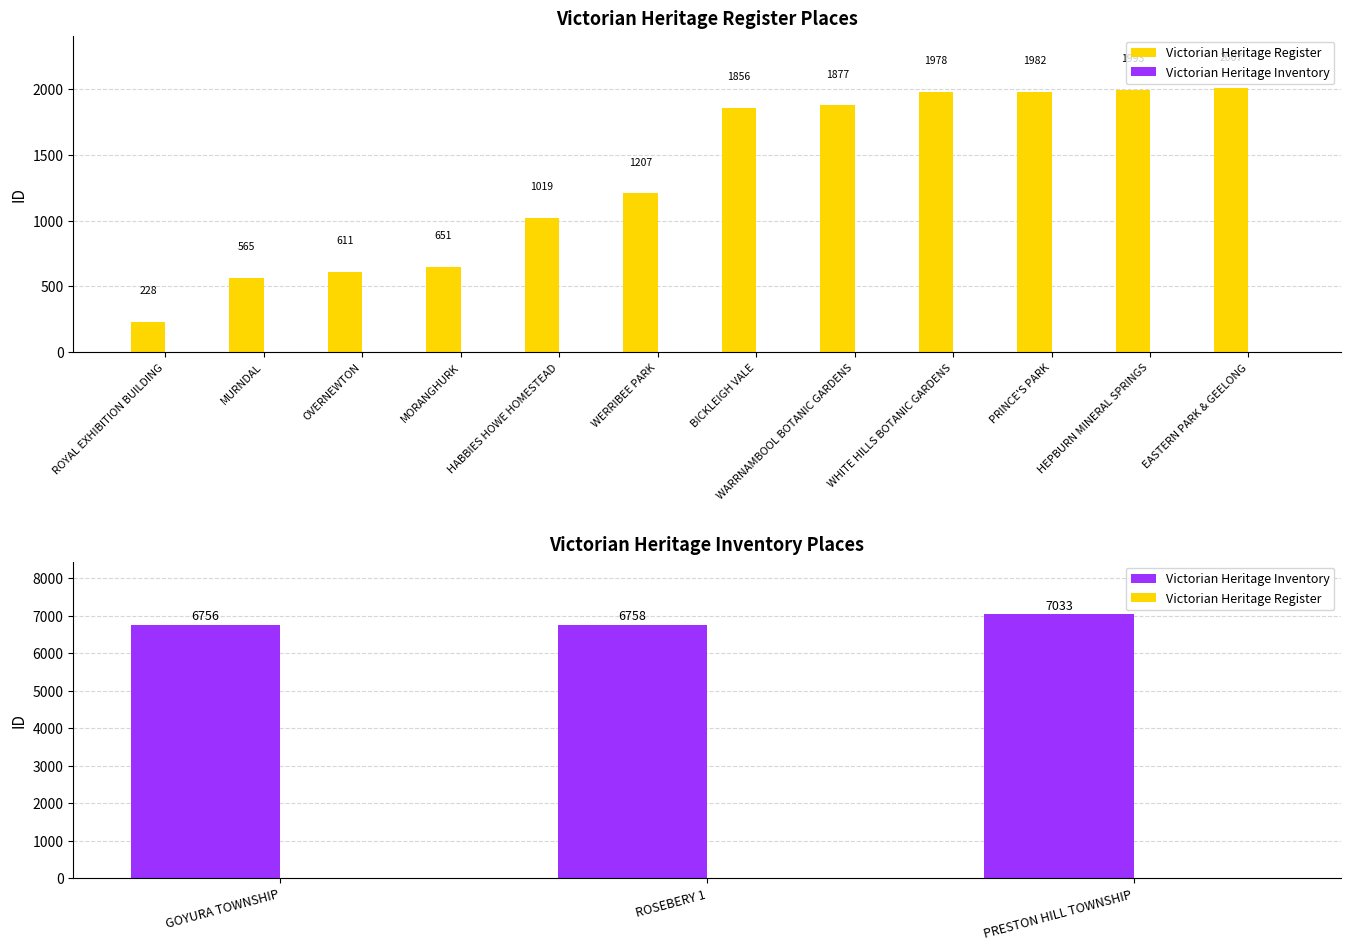

At how many categories does at least one series exceed 5623?

3